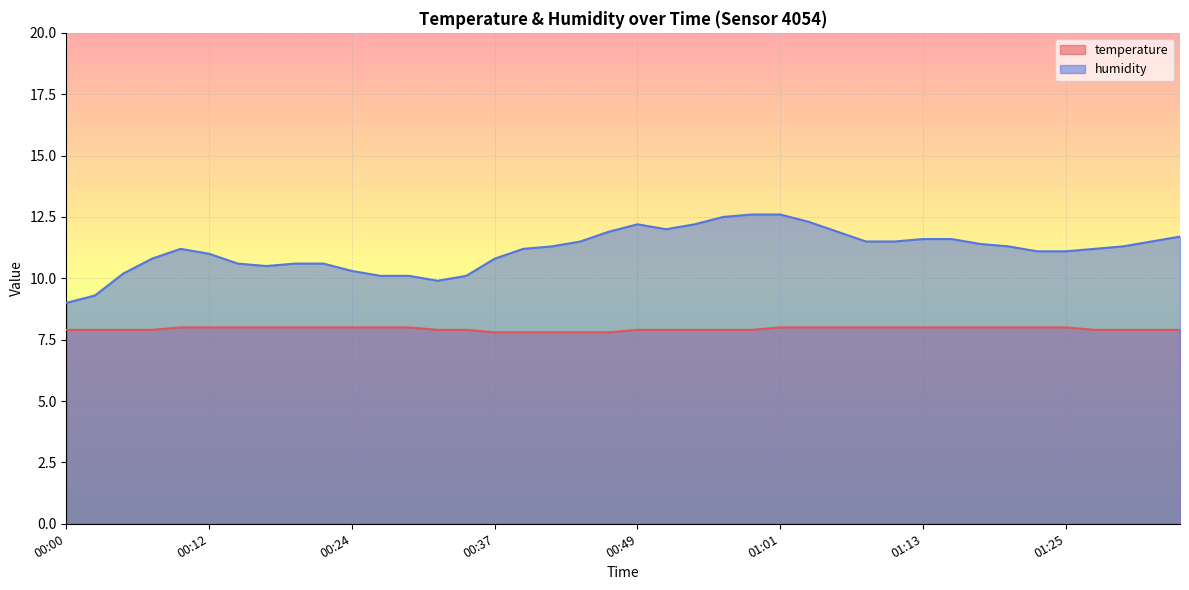

At how many categories does at least one series exceed 12?

6